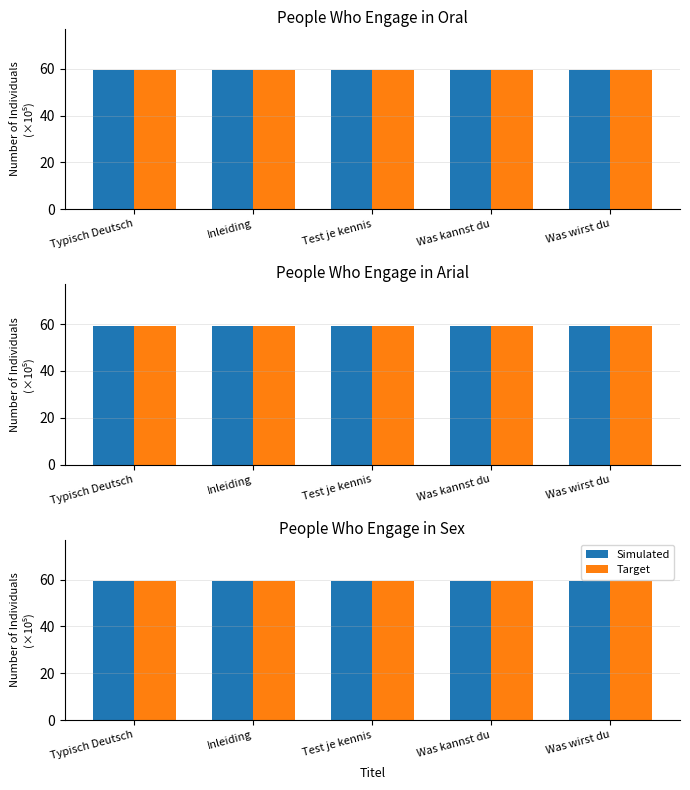

Between Typisch Deutsch and Was kannst du, which series saw the biggest shift?

Target